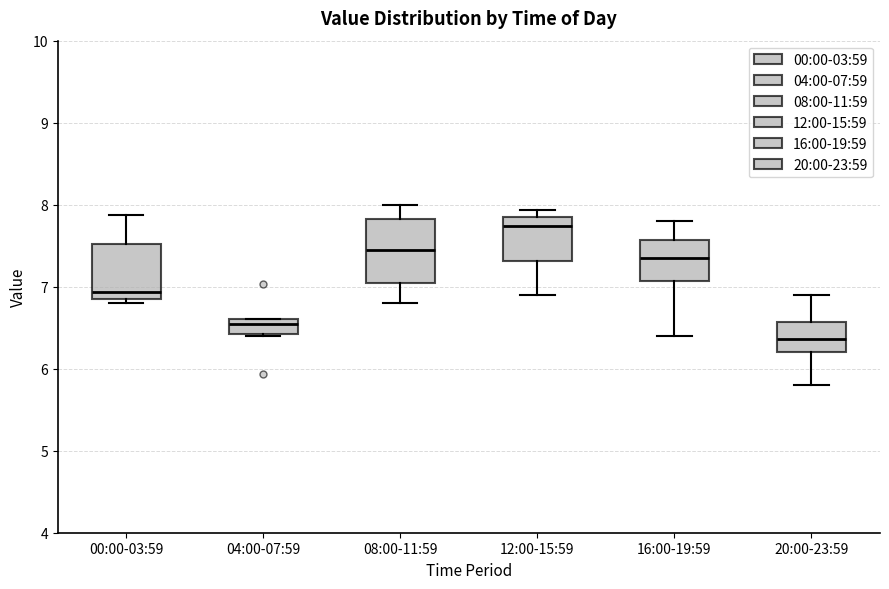

Where is the upper edge of the box for 00:00-03:59 on the y-axis? The values are not printed on the chart, so give them approximately, as read against the axis.

7.5